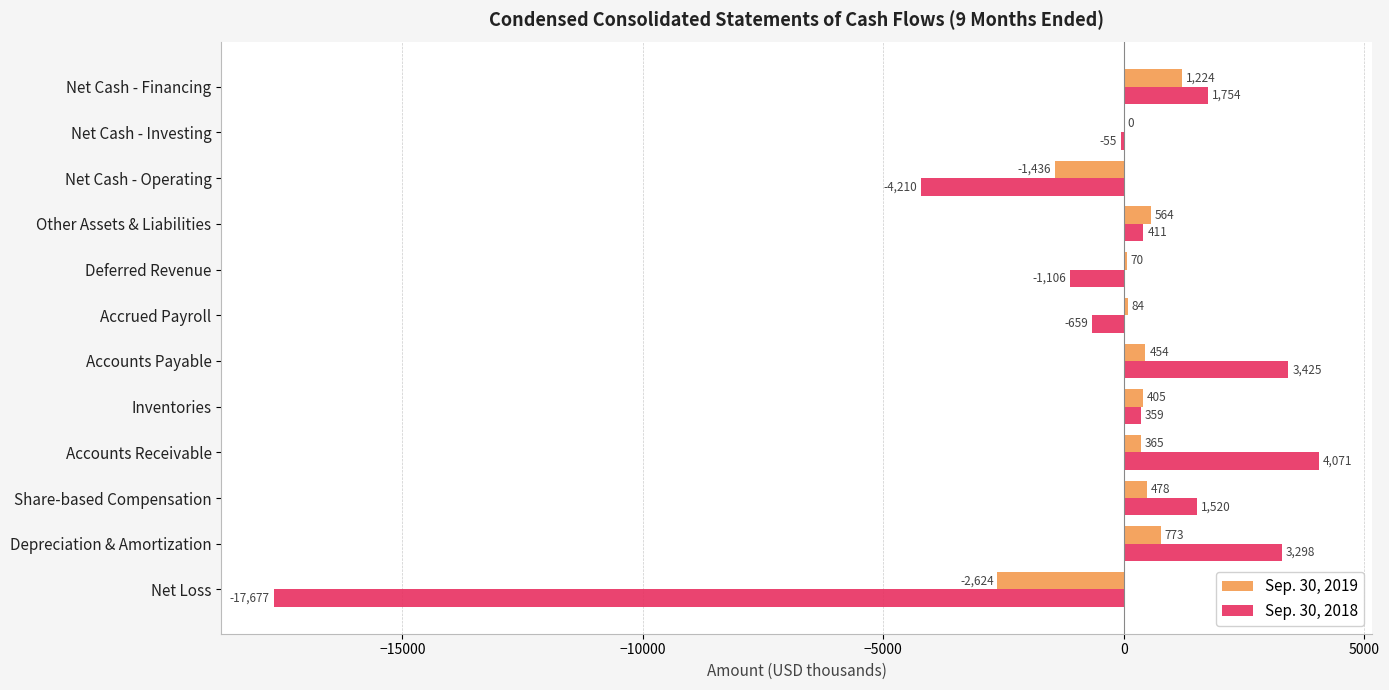

How many distinct data groups are displayed?

2